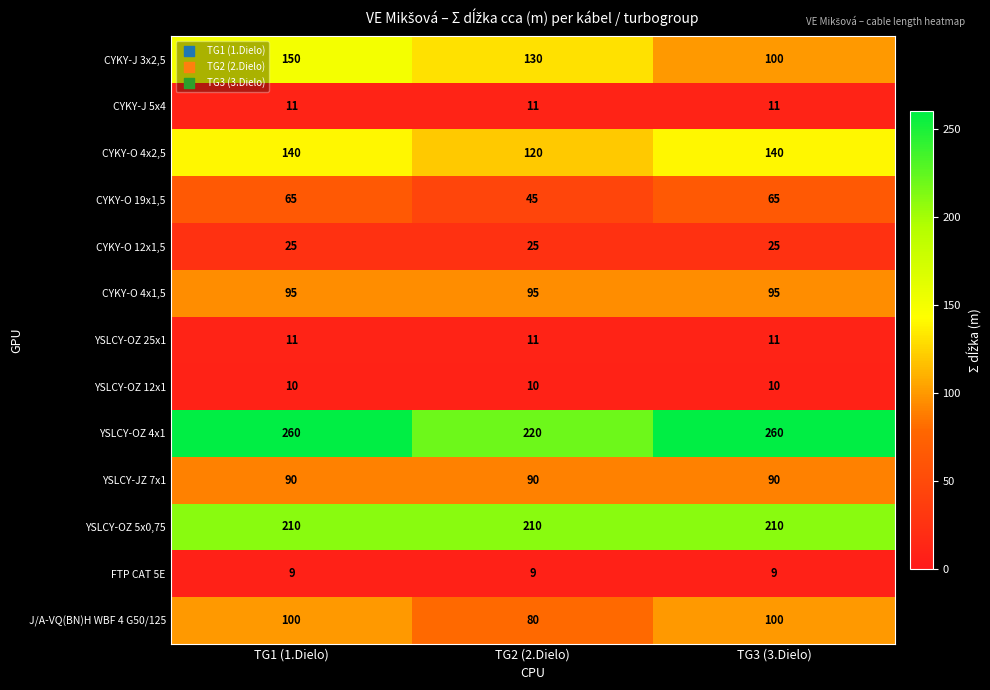

At how many categories does at least one series exceed 95?

3